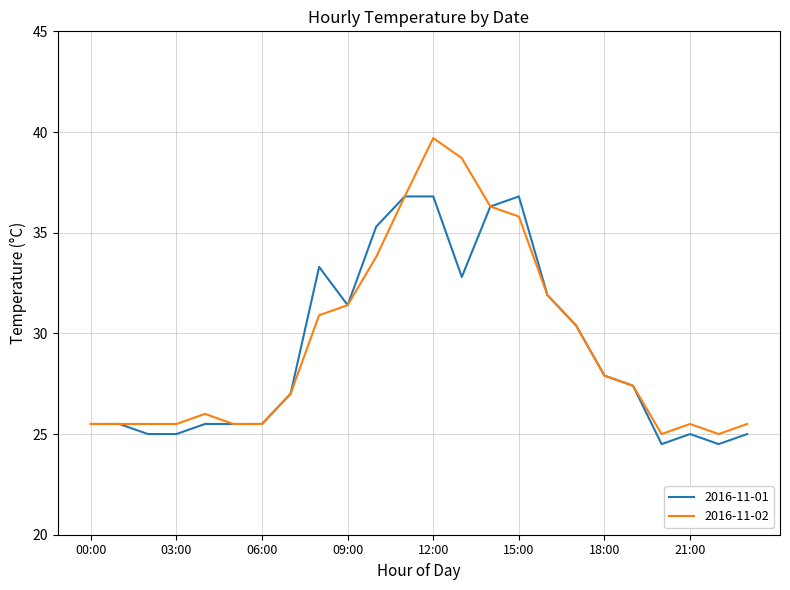

Rank the series by their maximum value, from highest to lowest.

2016-11-02, 2016-11-01